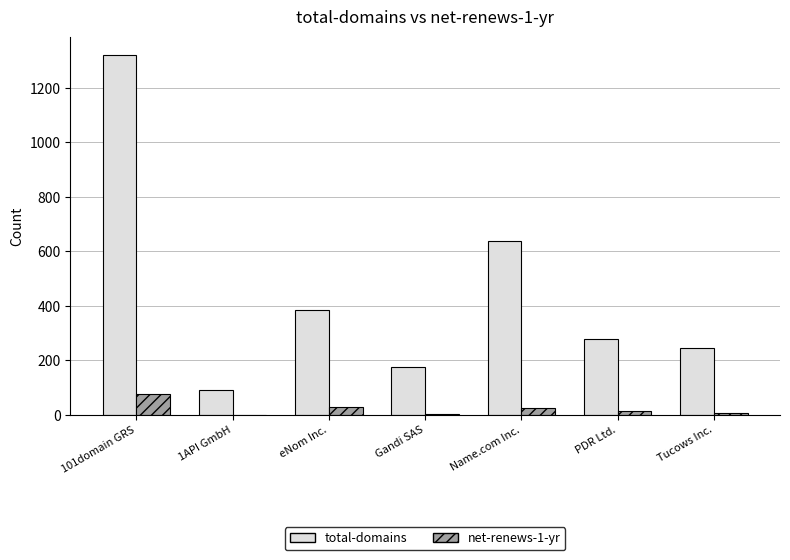

How many distinct data groups are displayed?

2